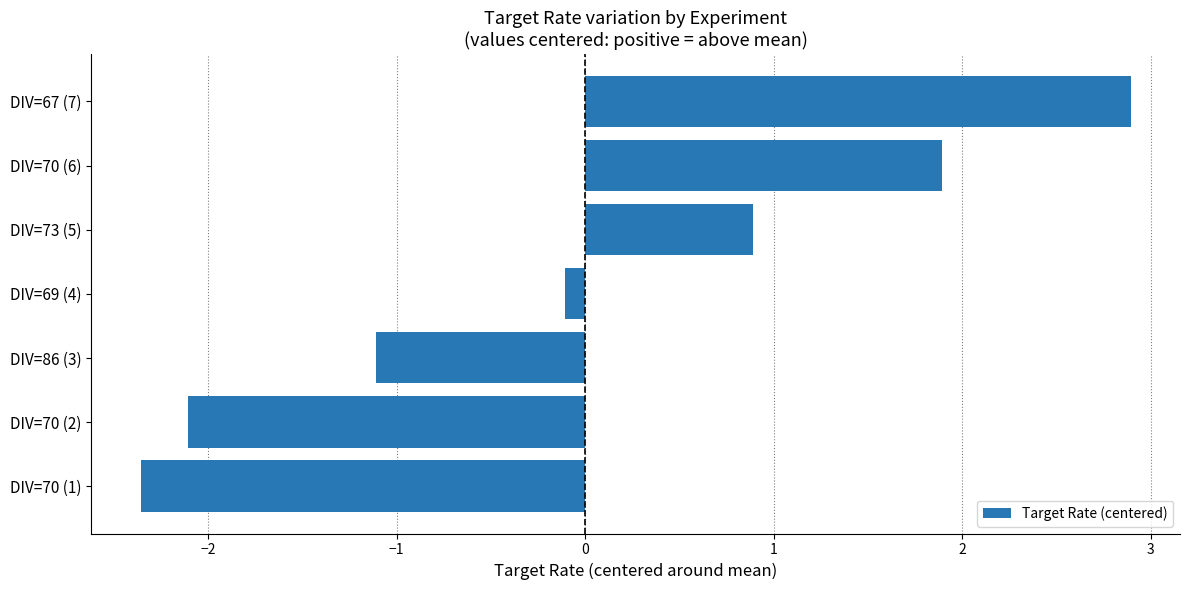

The chart shows a value of -0.1 at DIV=69 (4). True or false?

True